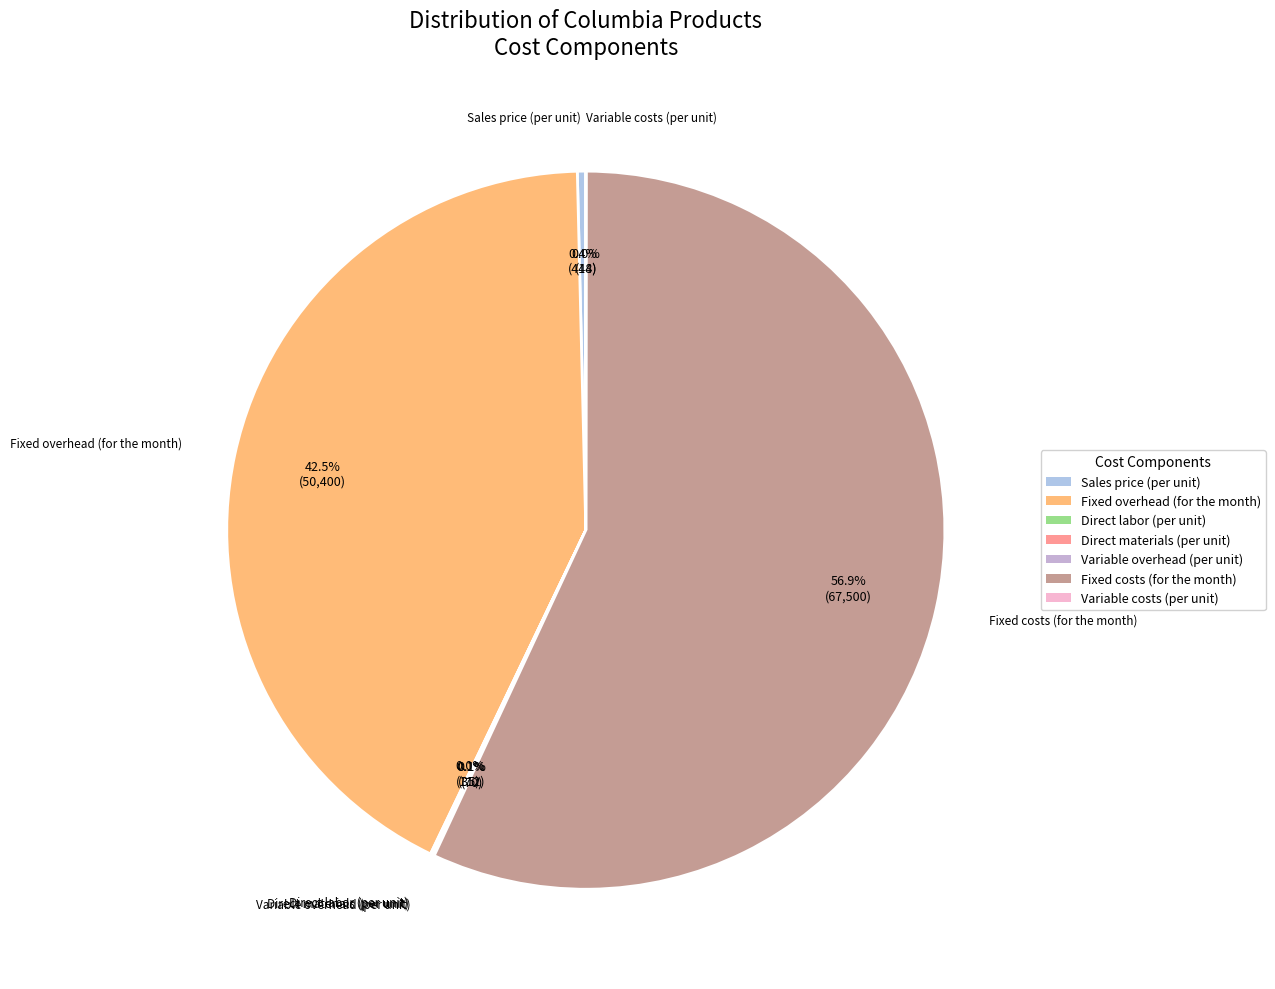

Is Fixed costs (for the month) the majority of the pie?

Yes